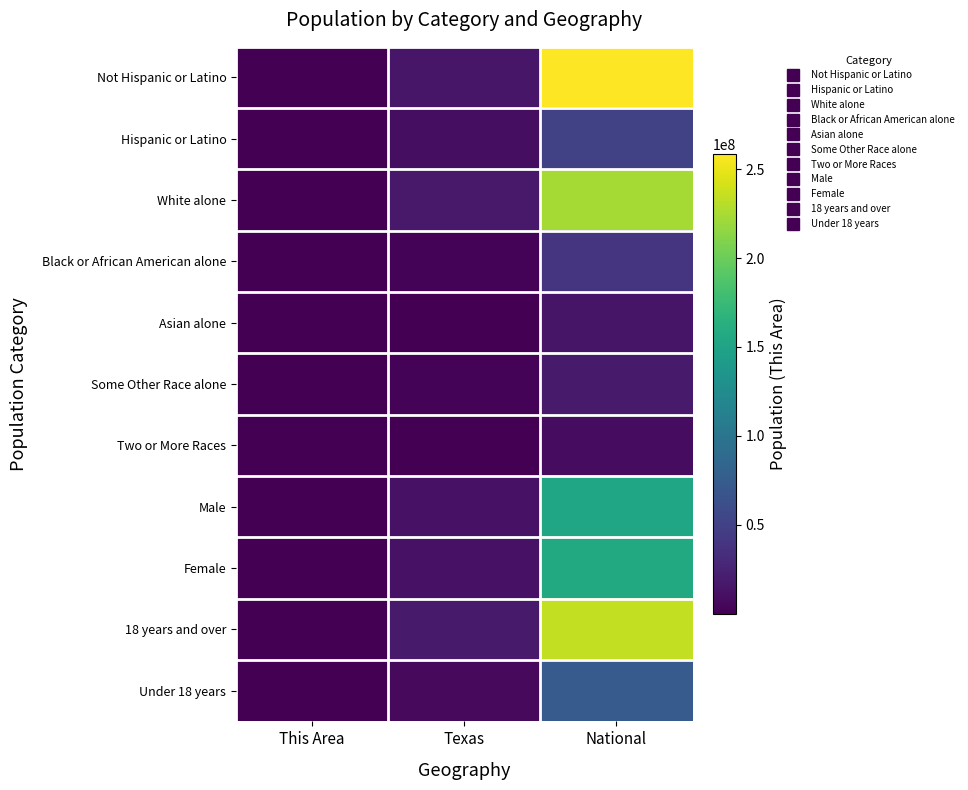

Which has a higher value, Texas or This Area?

Texas